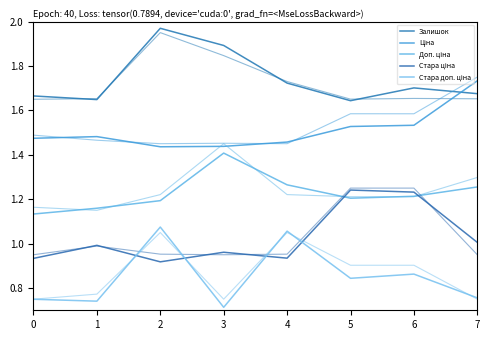

The Стара ціна series shows 0.9 at 2. True or false?

True